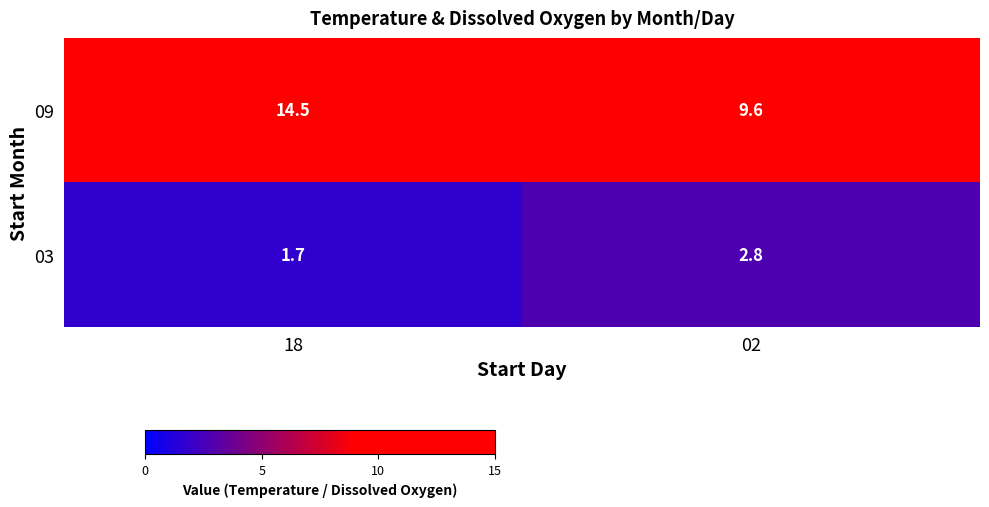

List the series in order of their peak value, highest first.

09, 03